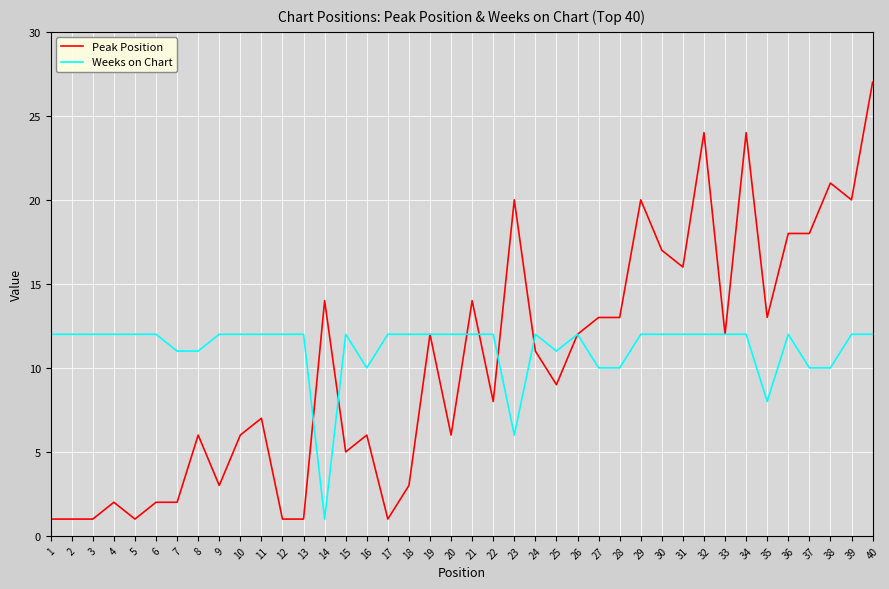

Rank the series by their maximum value, from highest to lowest.

Peak Position, Weeks on Chart